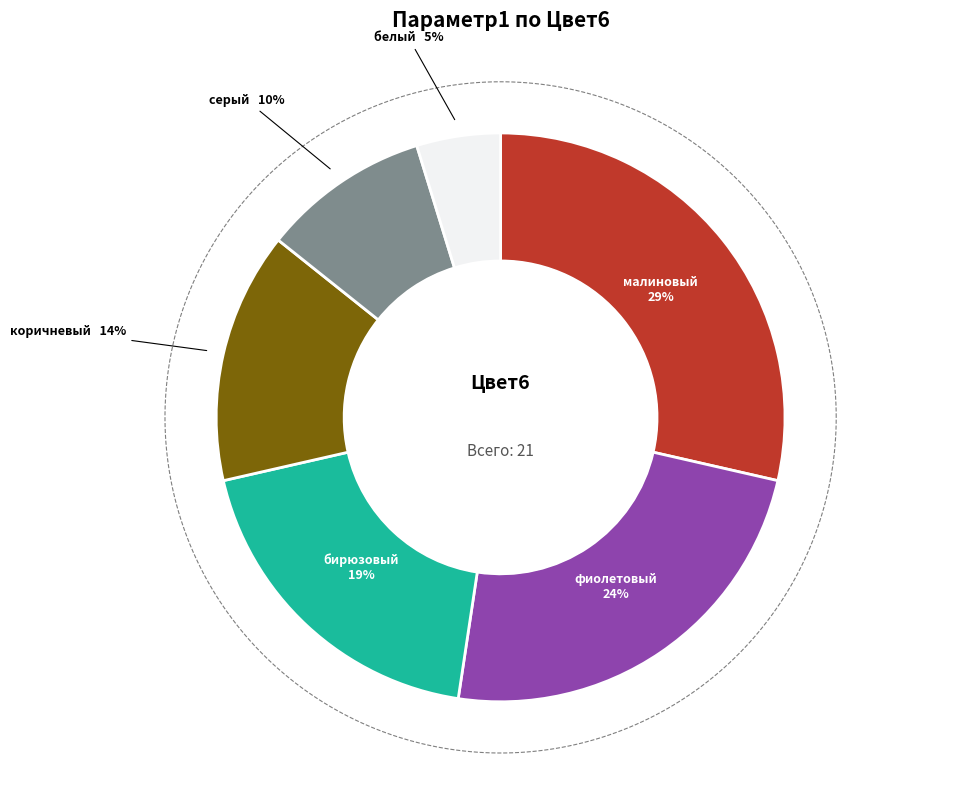

Which category has the biggest portion of the pie?

малиновый